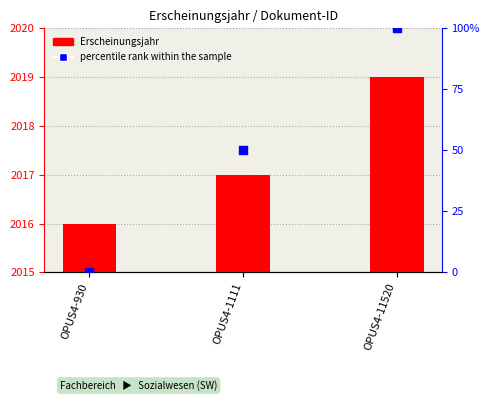

What is the total value across all series at OPUS4-11520?

2119